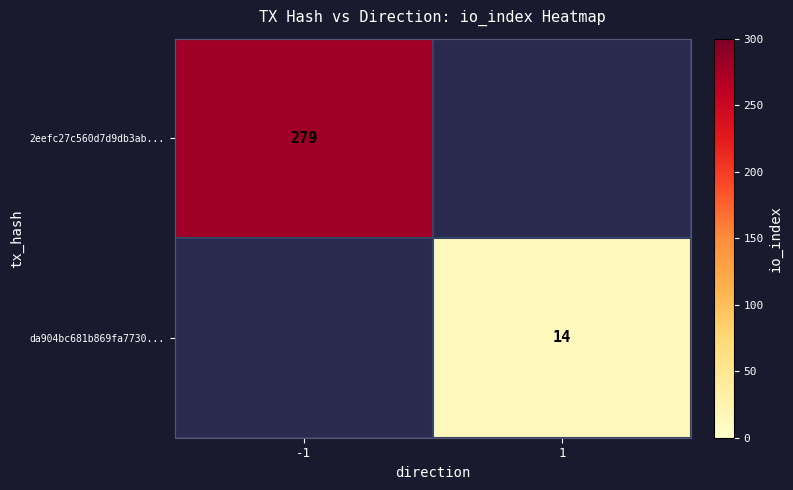

The value of 2eefc27c560d7d9db3ab... at -1 is 115. True or false?

False